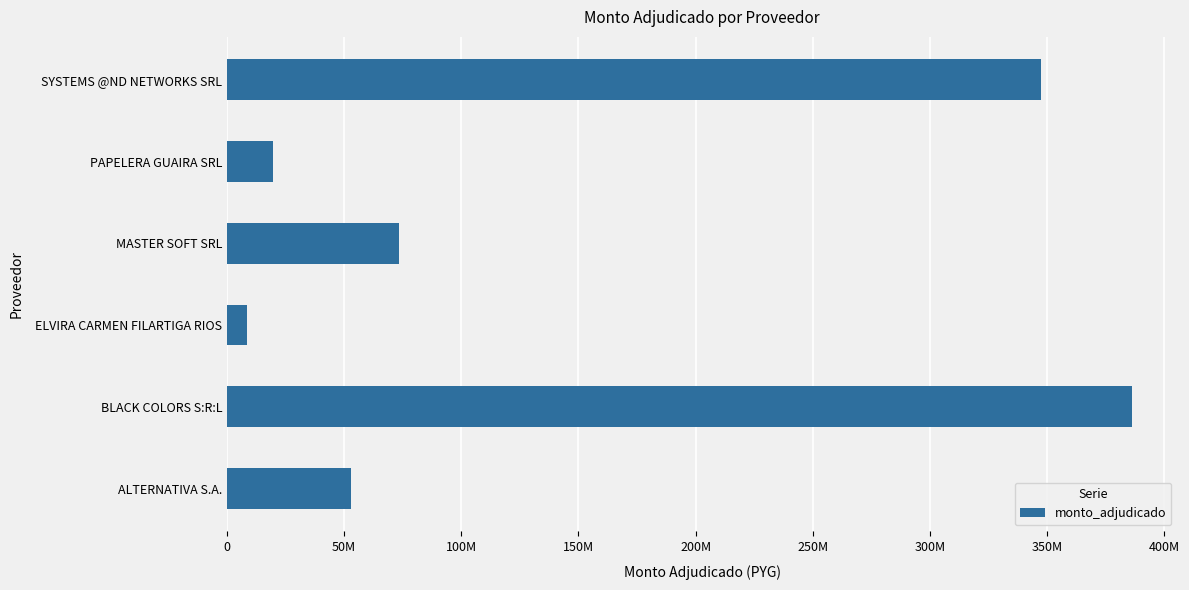

Are the bars horizontal?

Yes